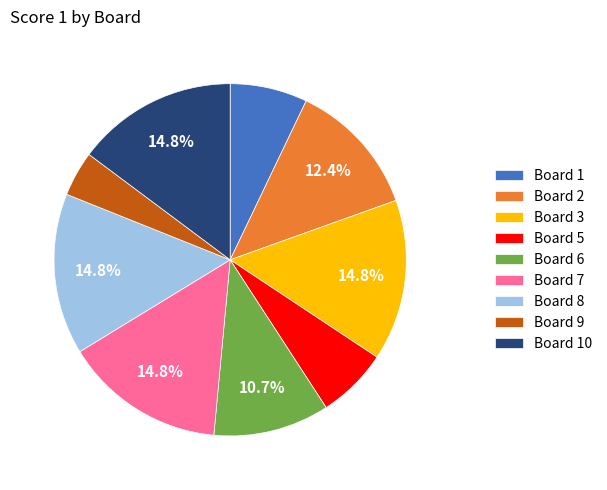

Combined, do Board 9 and Board 5 account for over 50%?

No